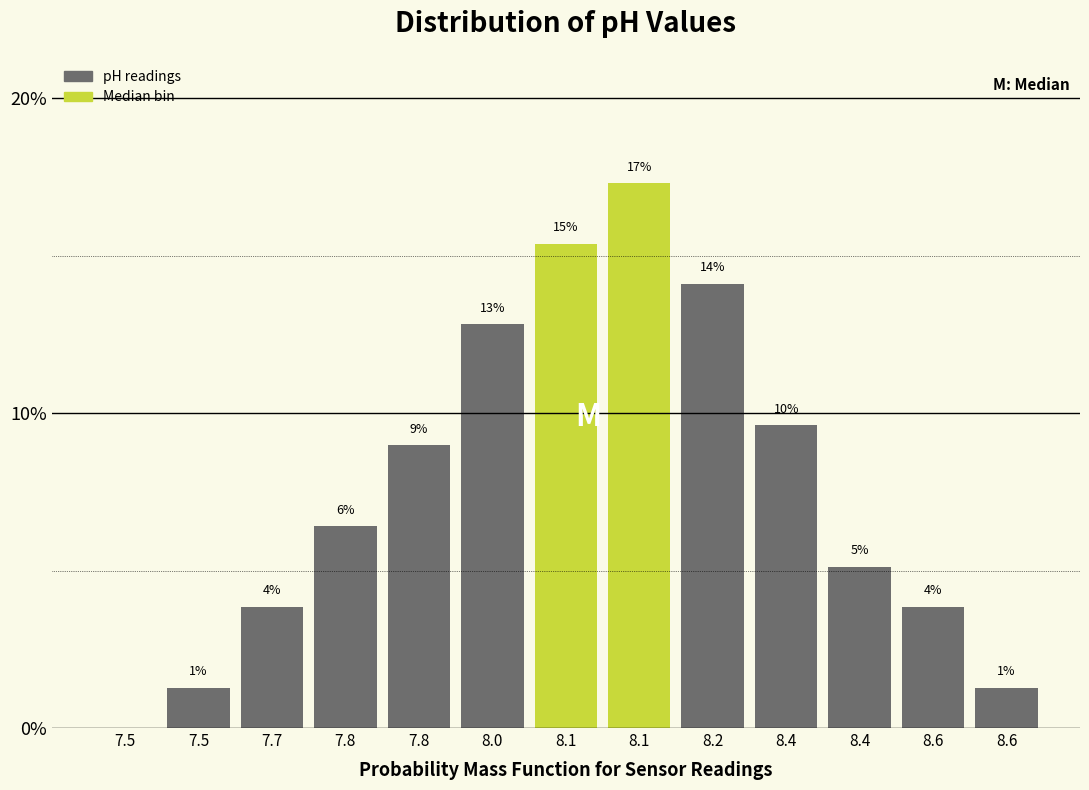

Are the bars horizontal?

No